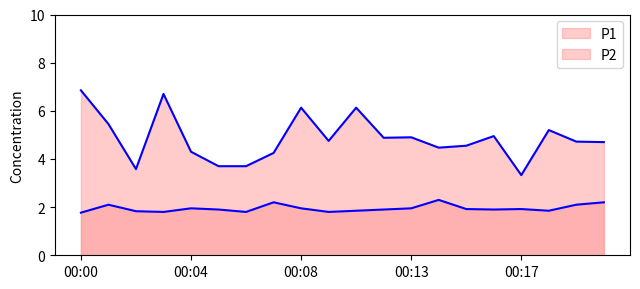

In P1, how many points are lower than both neighbors (excluding endpoints)?

5